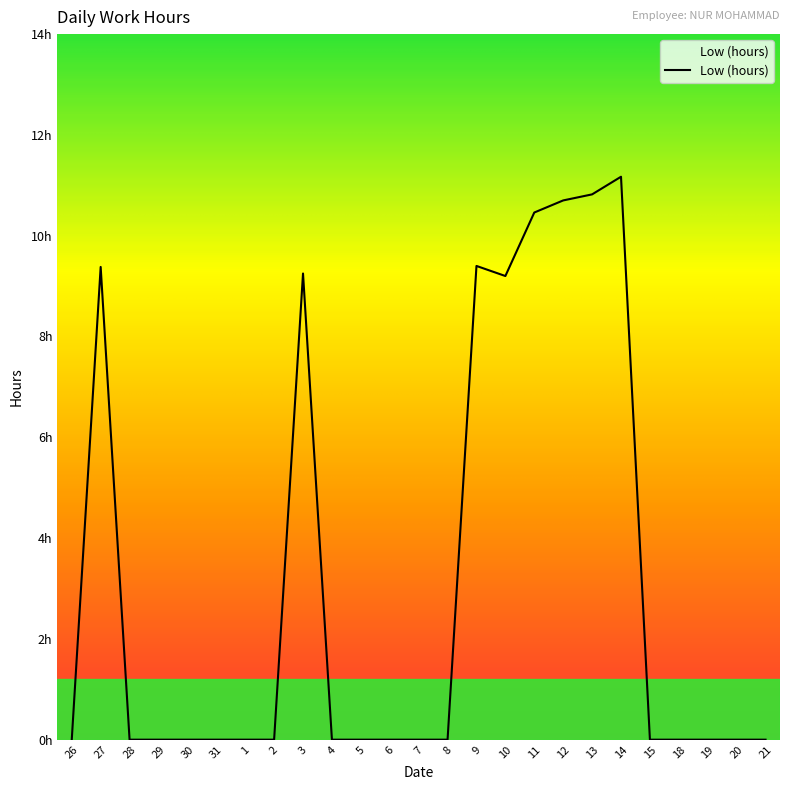

List the labels in order of value, largest first.

14, 13, 12, 11, 9, 27, 3, 10, 26, 28, 29, 30, 31, 1, 2, 4, 5, 6, 7, 8, 15, 18, 19, 20, 21